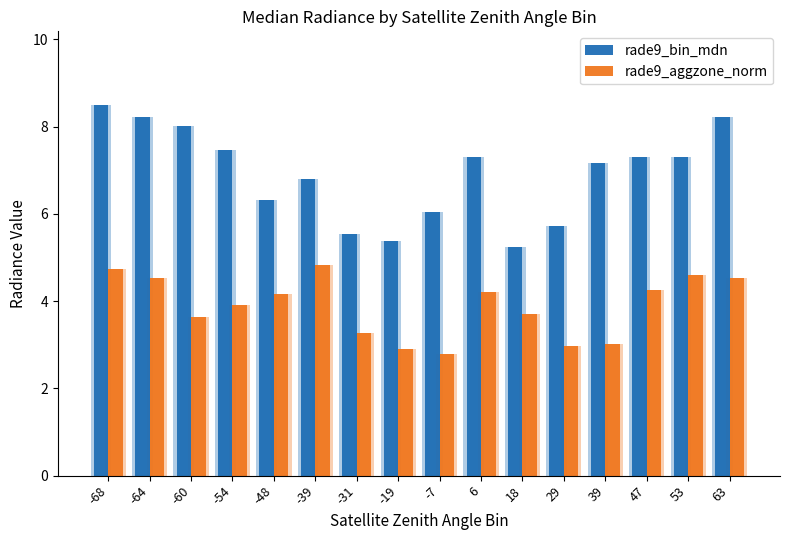

Which series has the largest total across all categories?

rade9_bin_mdn